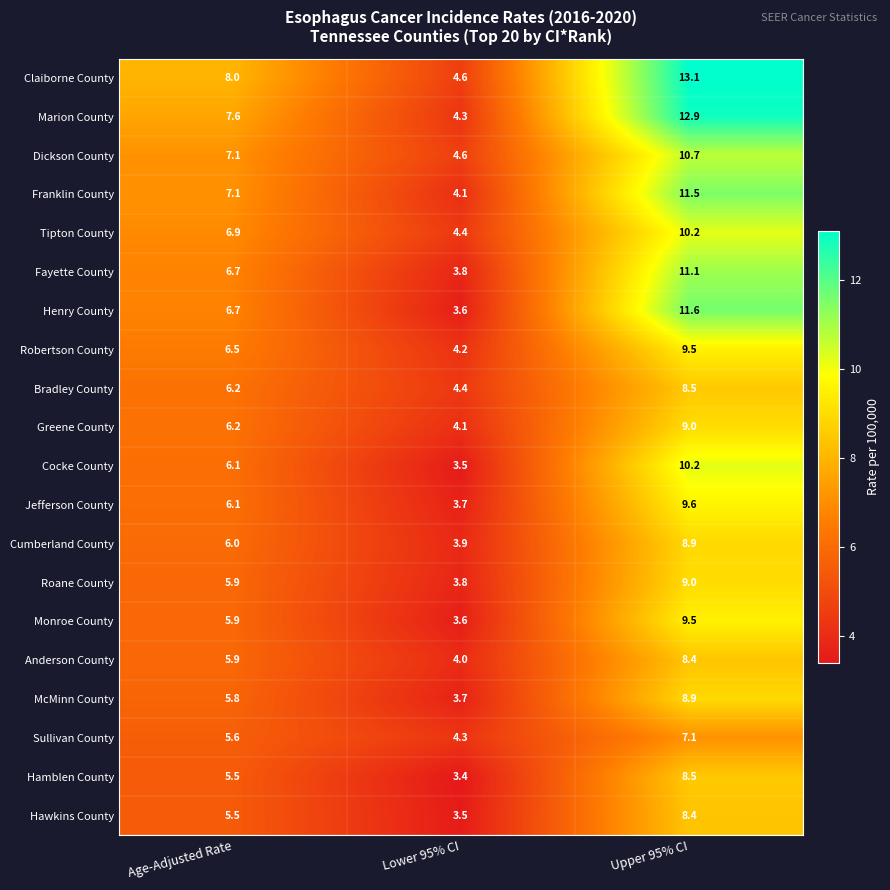

List the labels in order of Robertson County value, smallest first.

Lower 95% CI, Age-Adjusted Rate, Upper 95% CI